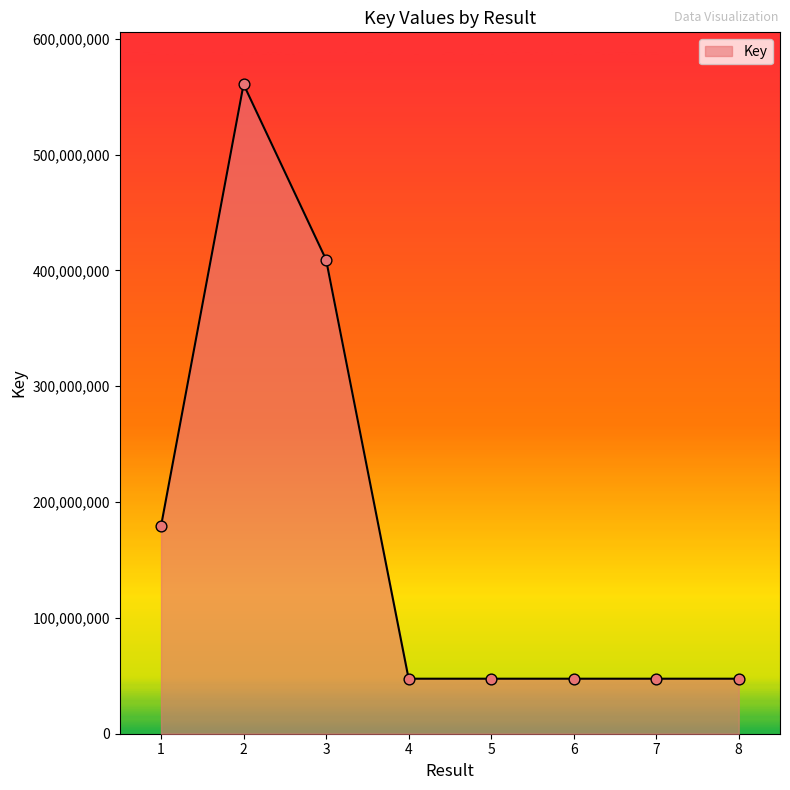

Between 3 and 5, which is larger?

3